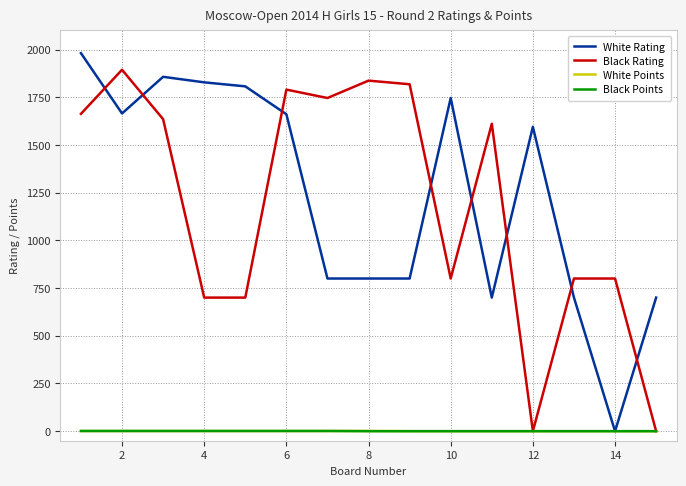

Which series has the largest range (max minus min)?

White Rating